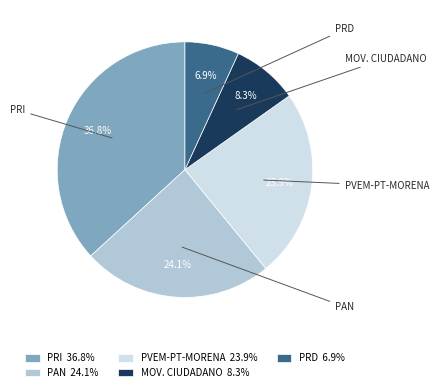

Which slice is the smallest?

PRD 6.9%